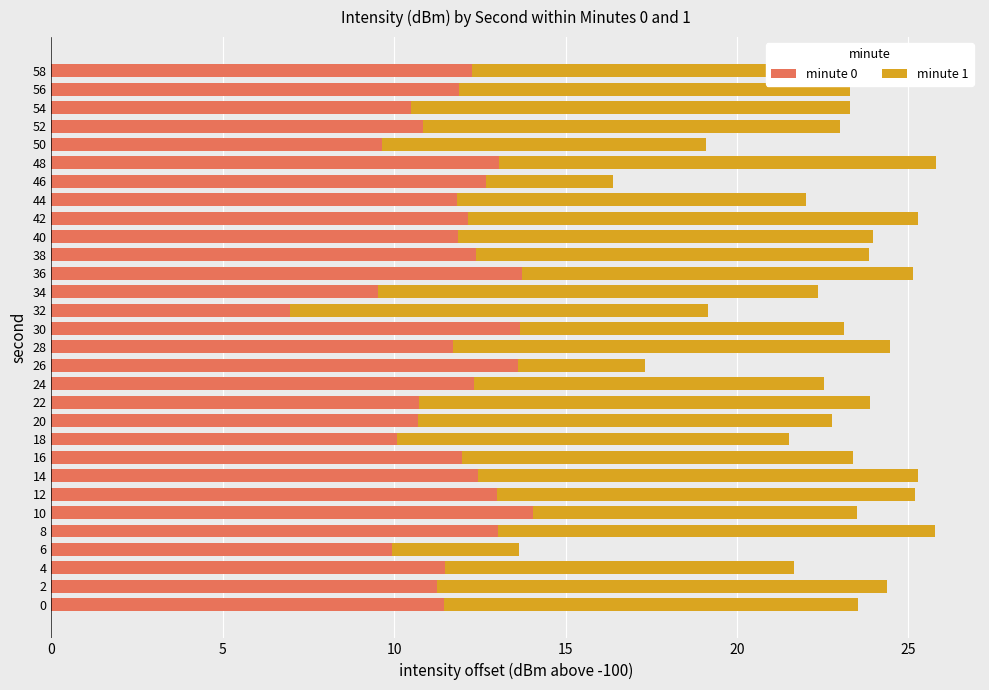

What is the difference between the maximum and minimum values in the minute 0 series?

7.1